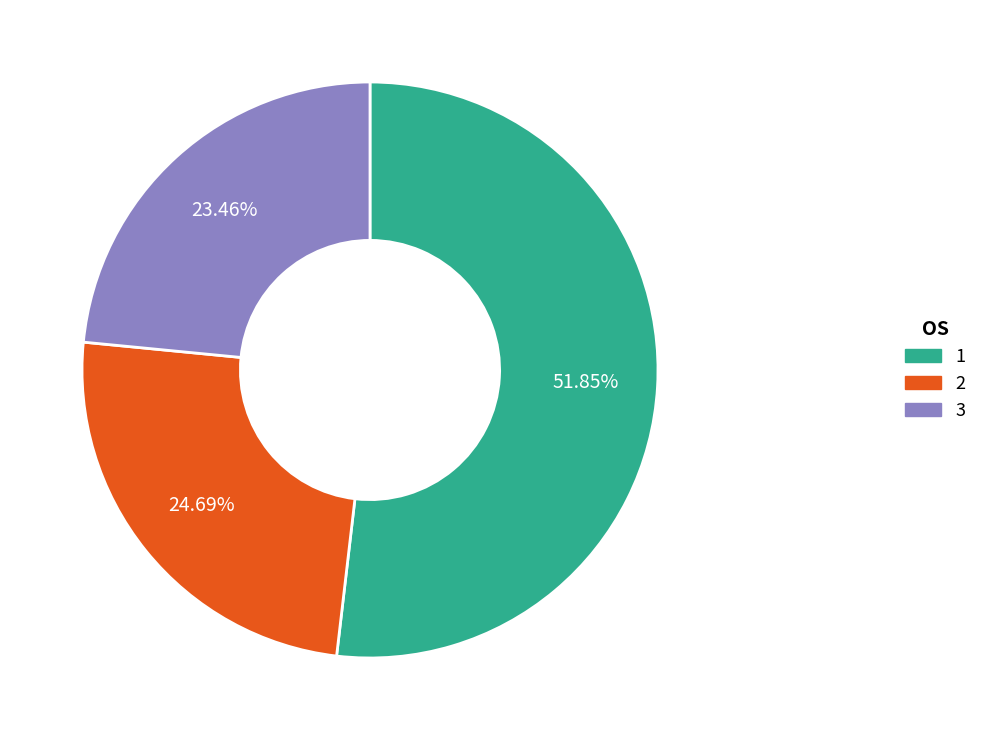

Do 2 and 3 together represent more than half of the pie?

No